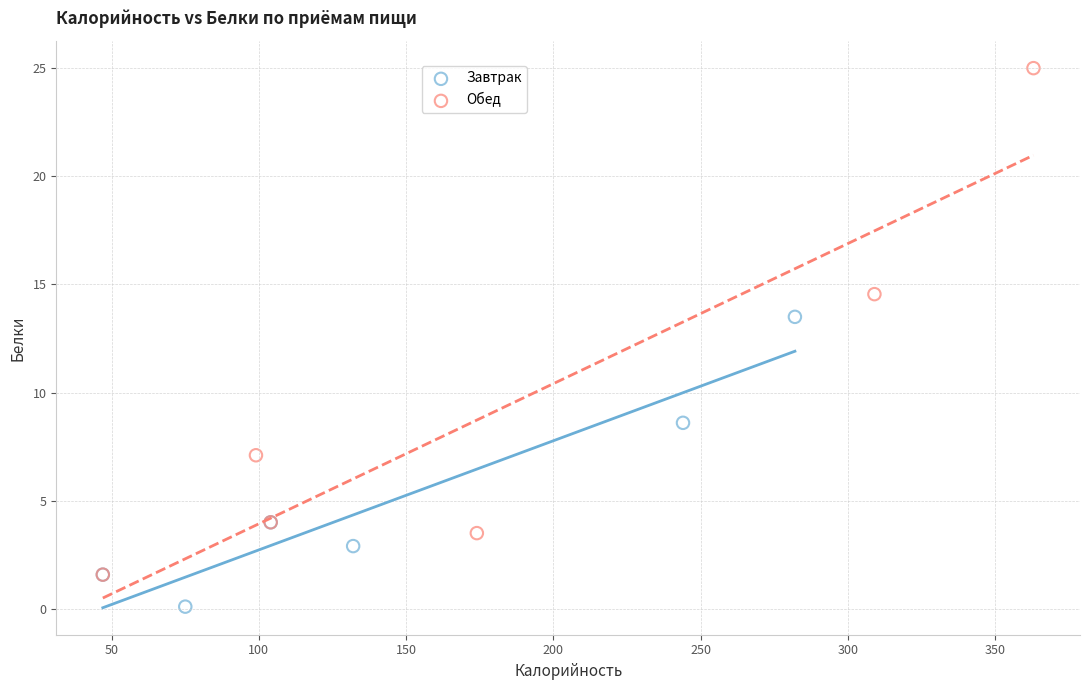

What are all the series names shown in the legend?

Завтрак, Обед